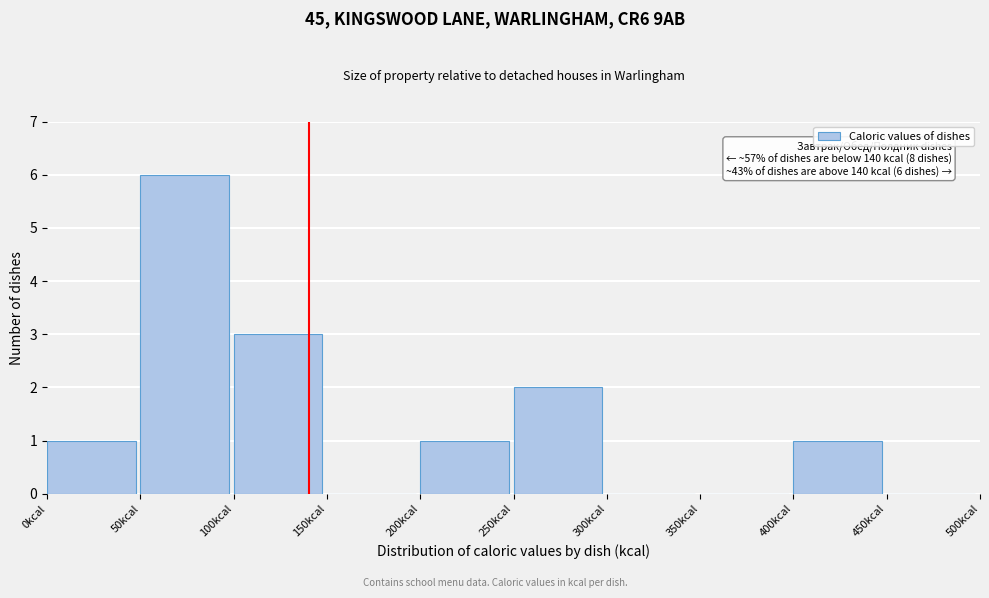

Which range on the x-axis has the tallest bar?

50 to 100